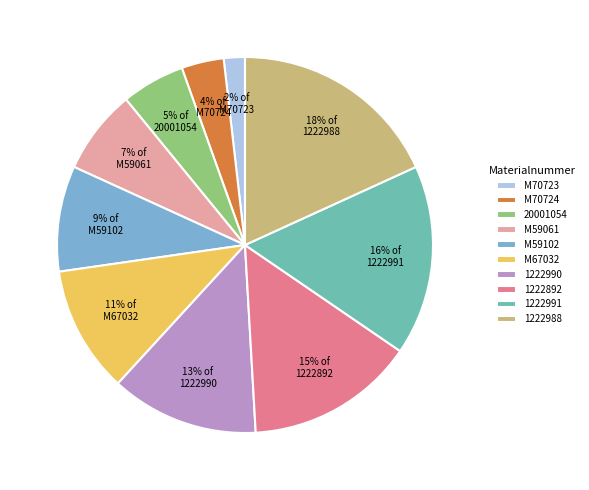

How many segments does this pie chart have?

10